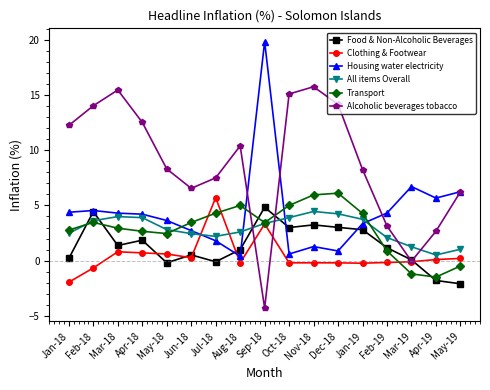

Which series has the largest total across all categories?

Alcoholic beverages tobacco